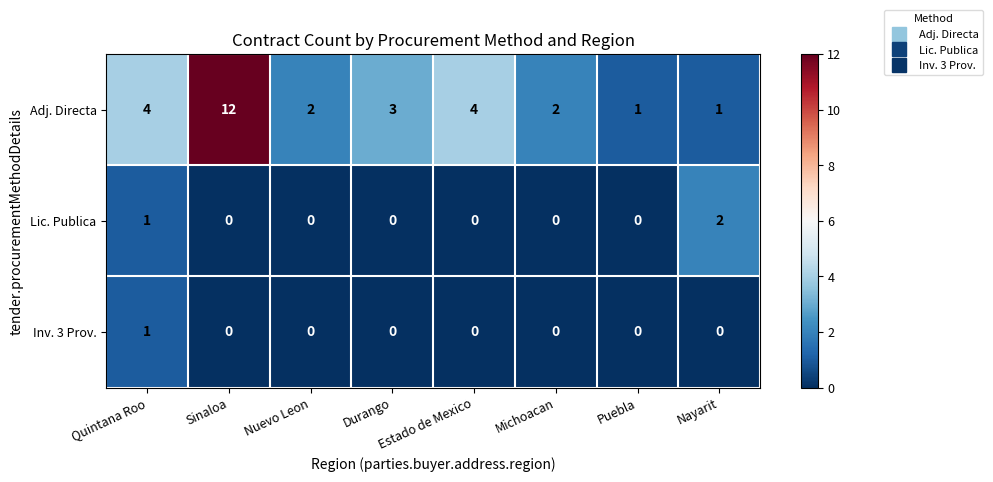

How many series are shown in this chart?

3